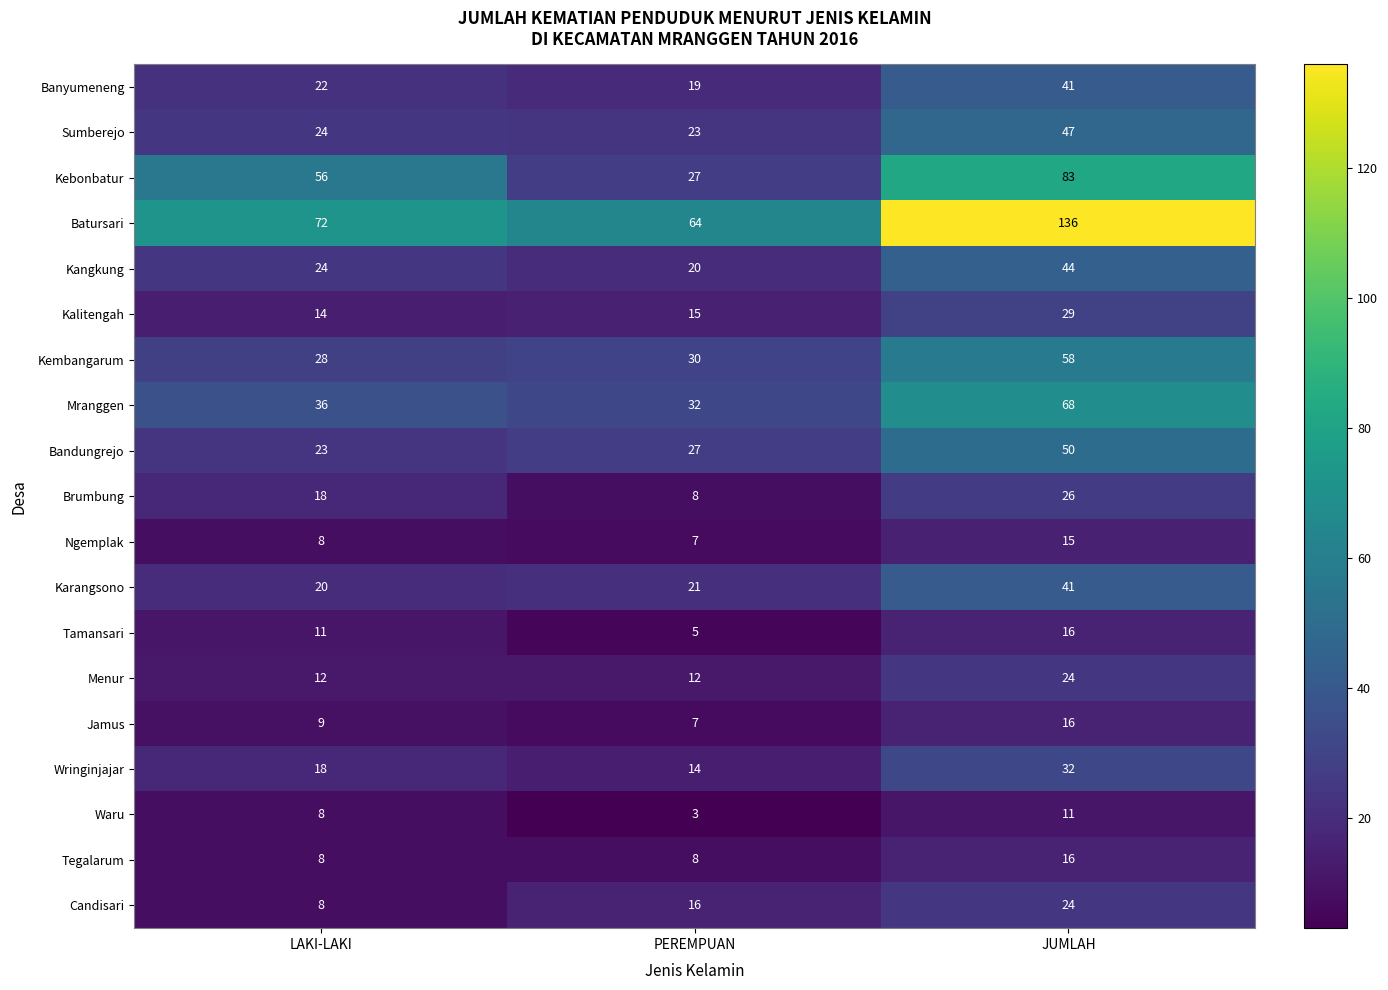

What is the minimum value for Mranggen?

32